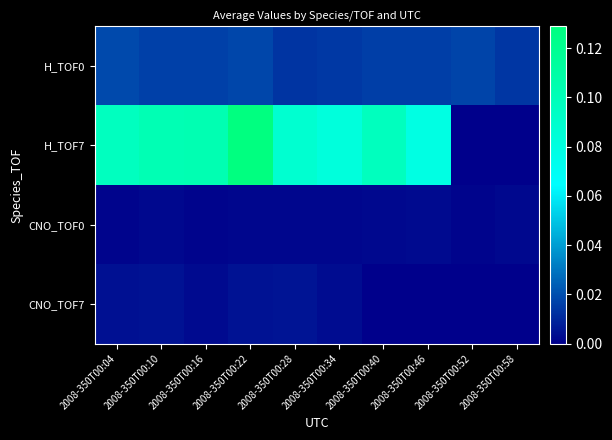

Which has a higher value, 2008-350T00:46 or 2008-350T00:52?

2008-350T00:52